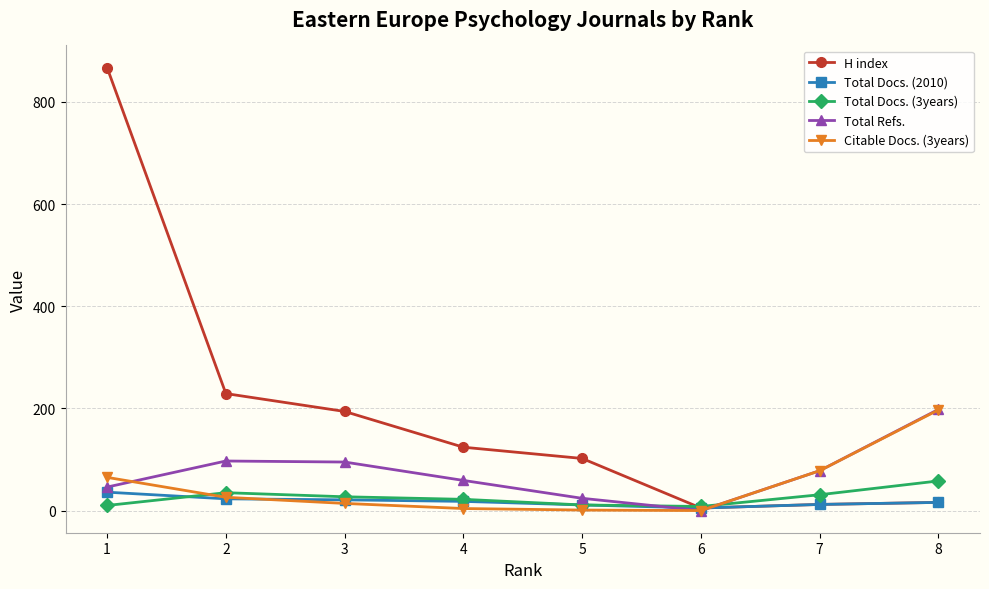

Which series has the largest range (max minus min)?

H index